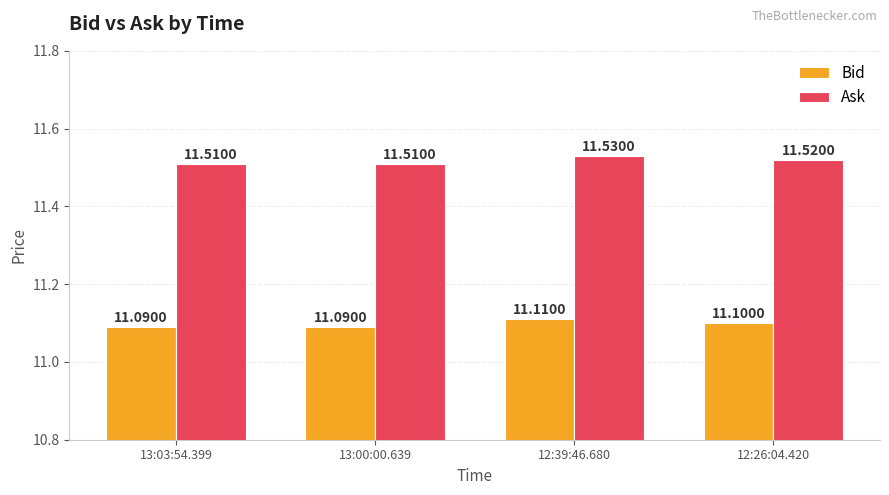

True or false: Bid has a value of 11.1 at 13:03:54.399.

True